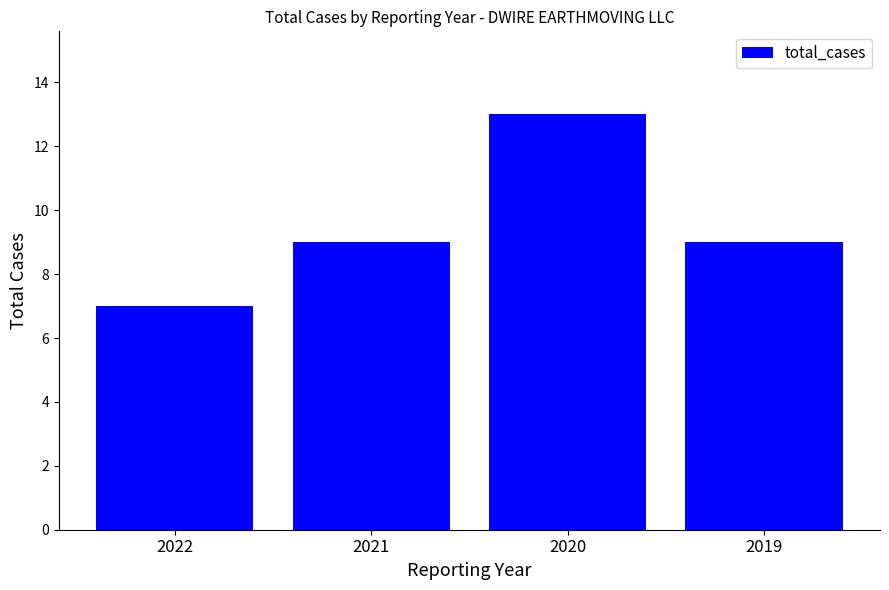

At which category does the chart reach its minimum across all series?

2022